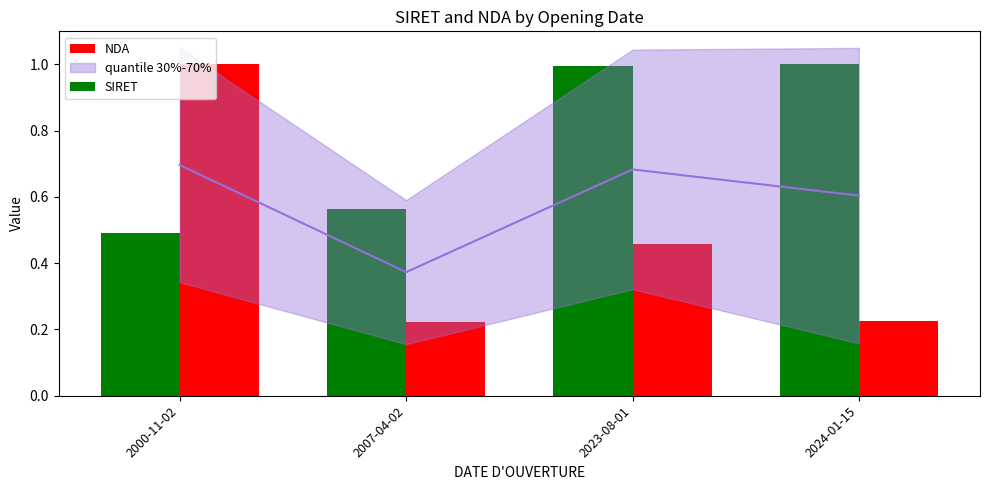

At which label does SIRET reach its peak?

2024-01-15